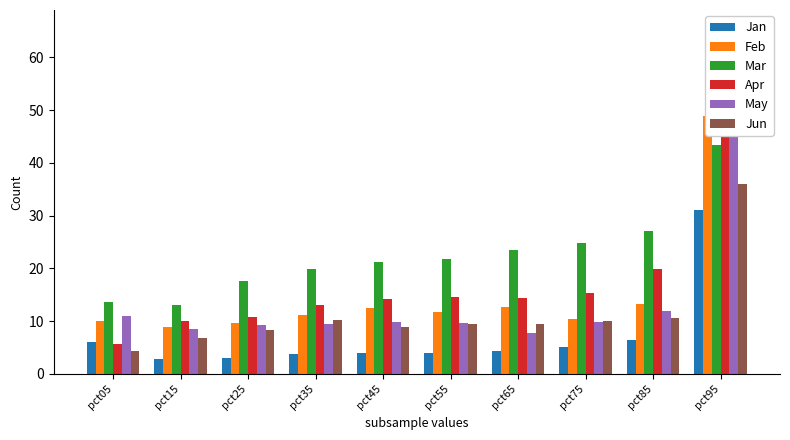

At which category is the sum across all series the highest?

pct95